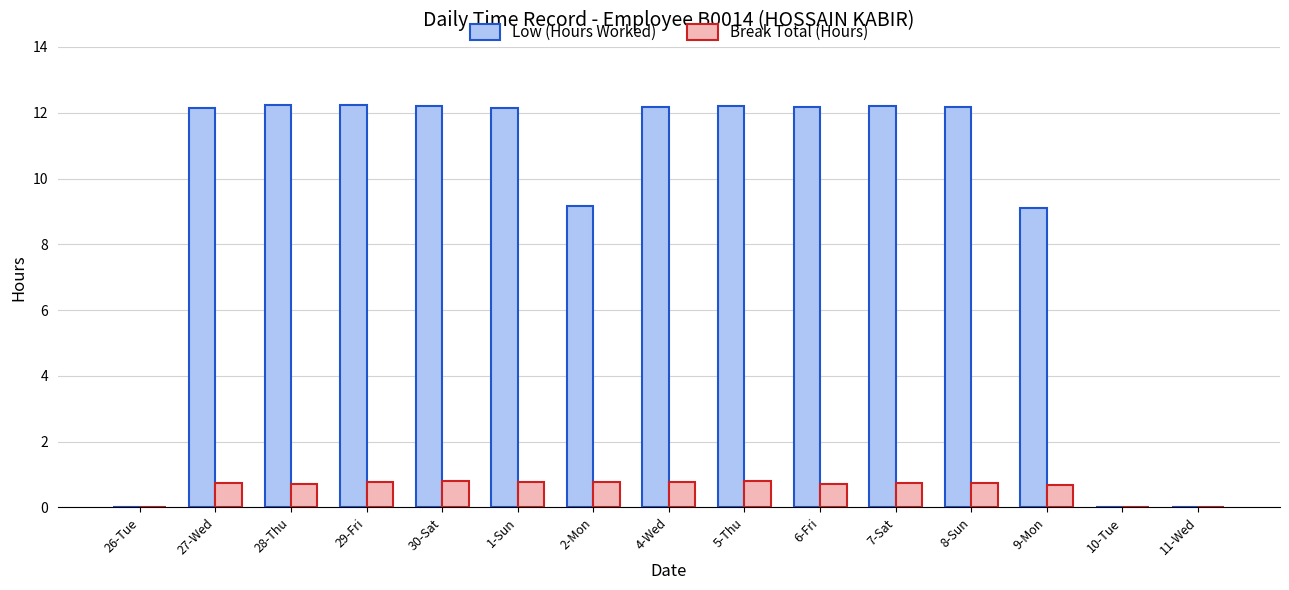

What is the maximum value for Low (Hours Worked)?

12.2